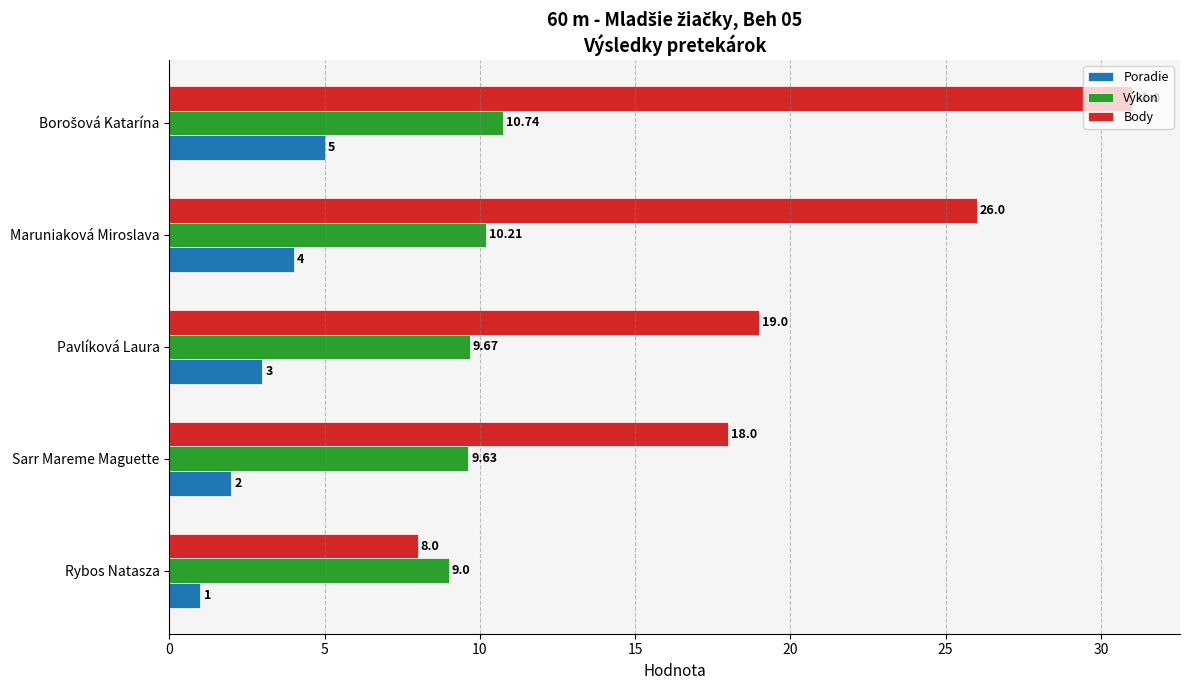

Which series has the widest spread of values?

Body